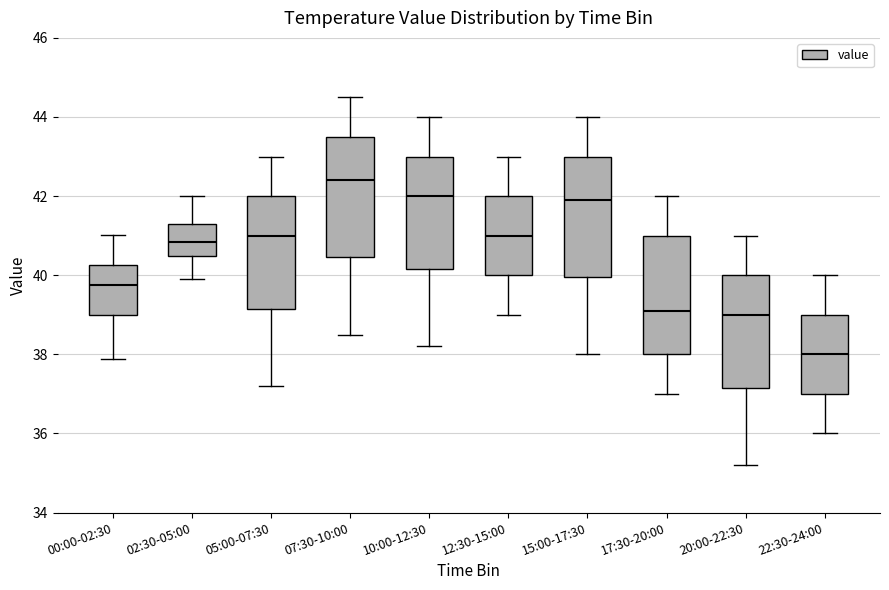

Which box has the lowest median line?

22:30-24:00